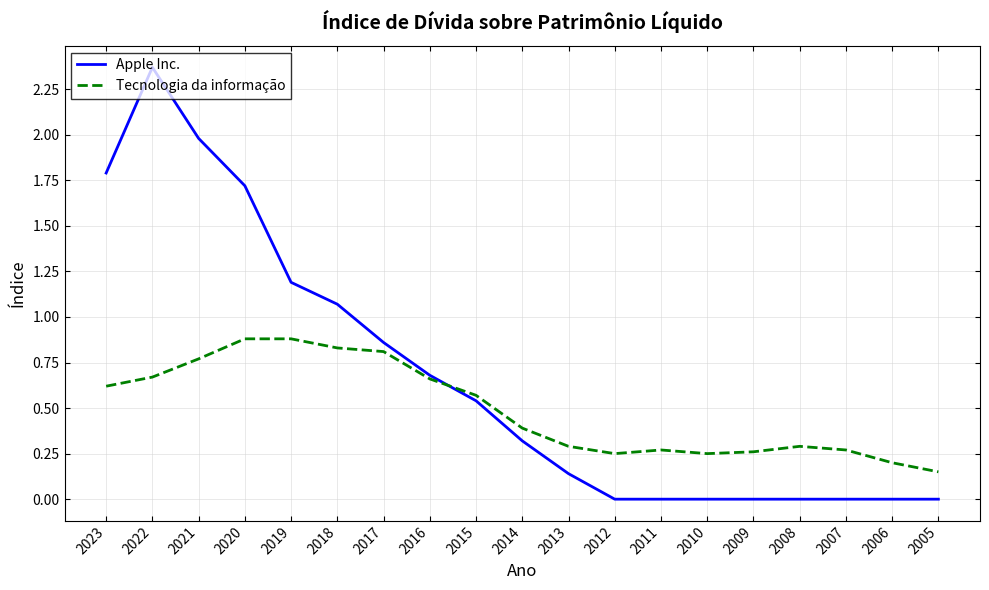

Which series has the largest total across all categories?

Apple Inc.